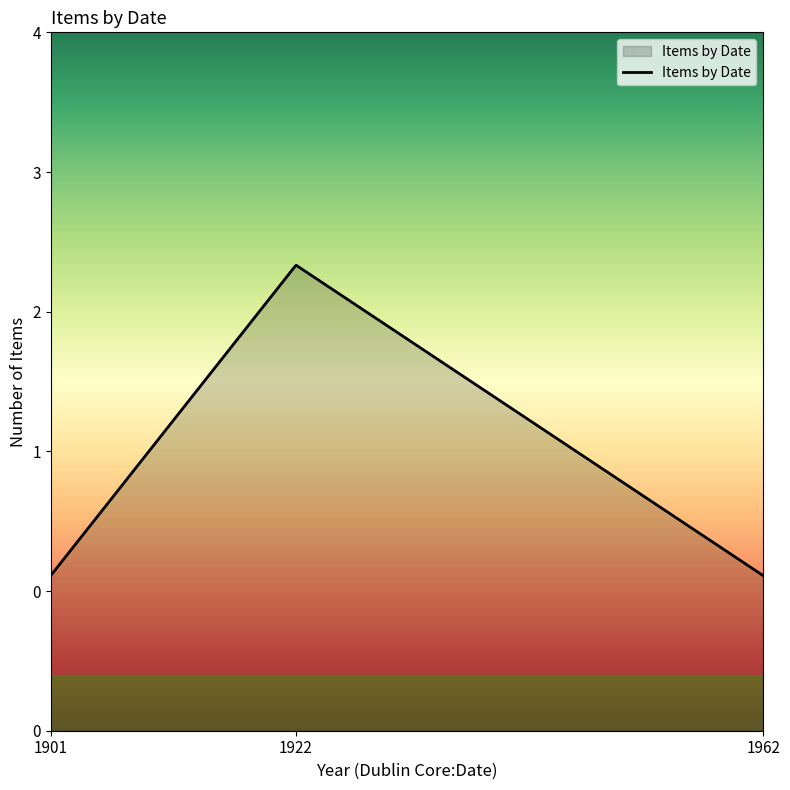

Does the chart have visible grid lines?

No